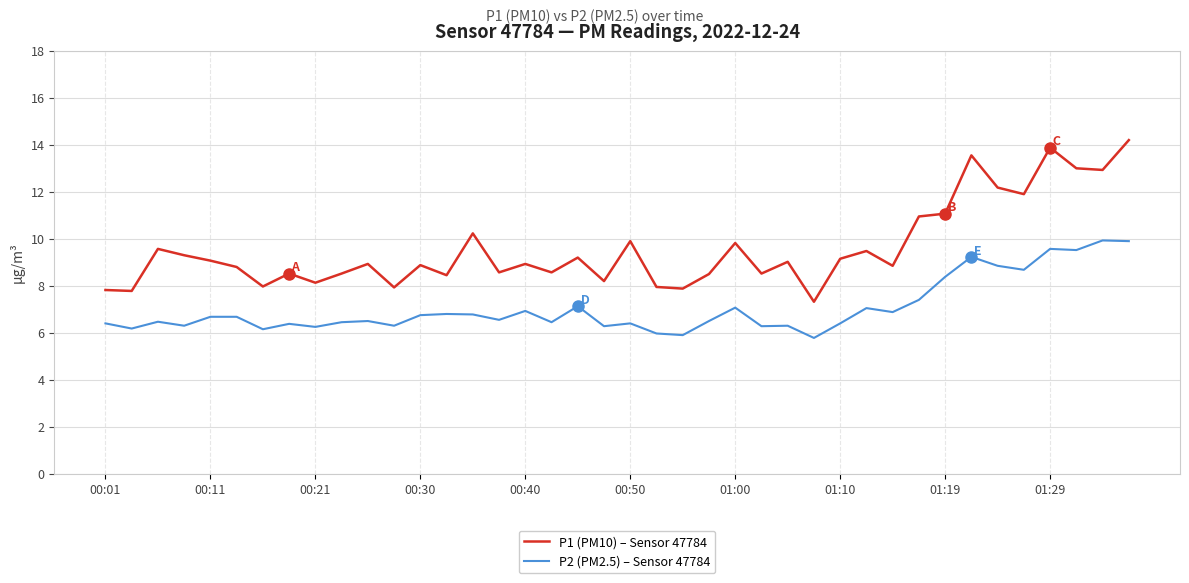

List the series in order of their peak value, highest first.

P1 (PM10) – Sensor 47784, P2 (PM2.5) – Sensor 47784